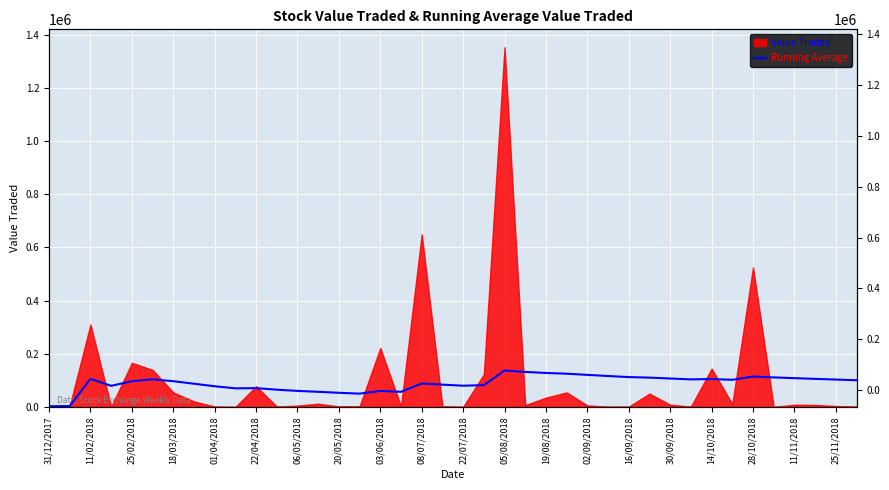

How many lines are shown in the chart?

1